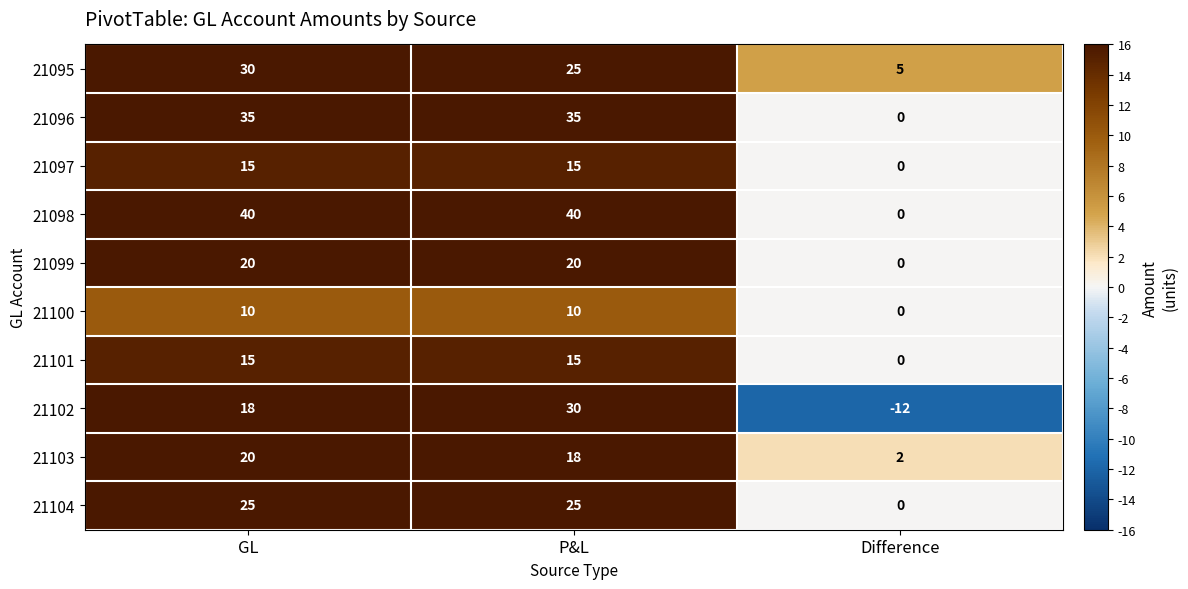

What is the total value across all series at P&L?

233